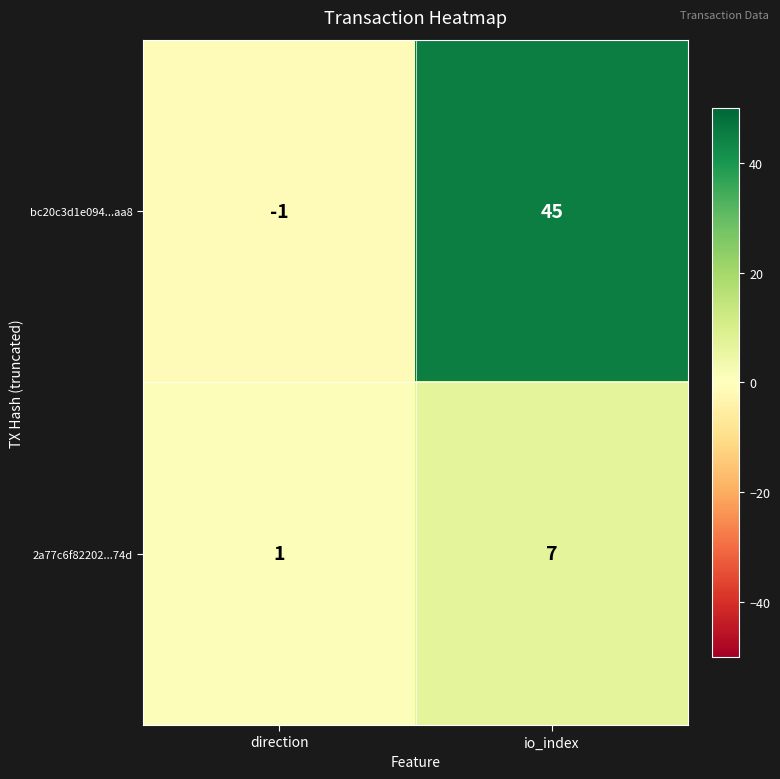

Reading right to left, what are all the values shown in this chart?

bc20c3d1e094...aa8: 45	-1
2a77c6f82202...74d: 7	1